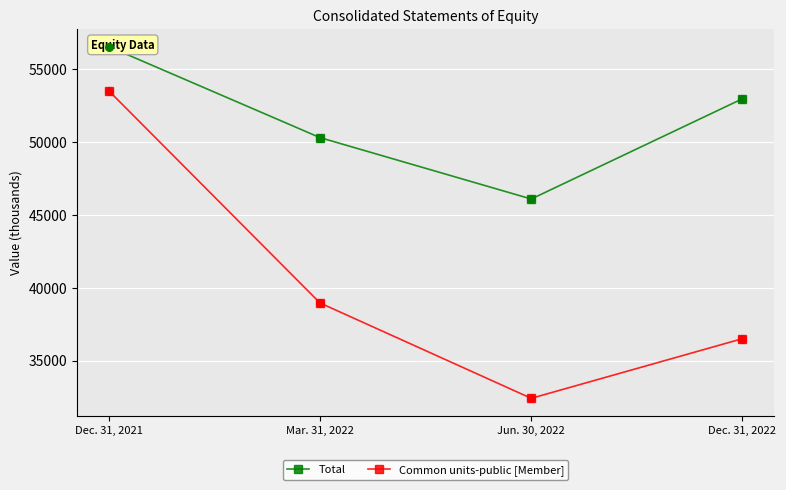

Which series reaches the maximum Y coordinate?

Total